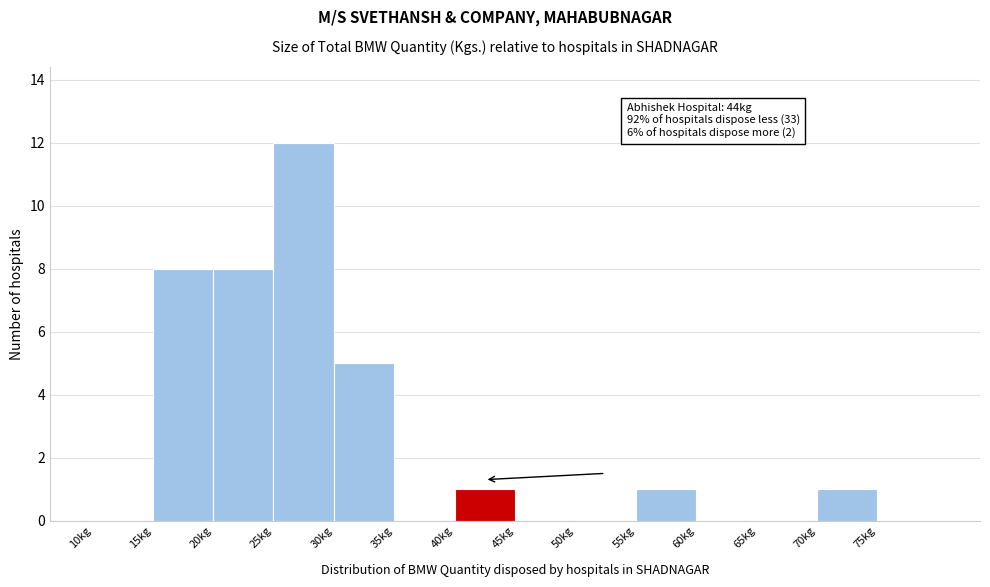

Which range on the x-axis has the tallest bar?

25 to 30